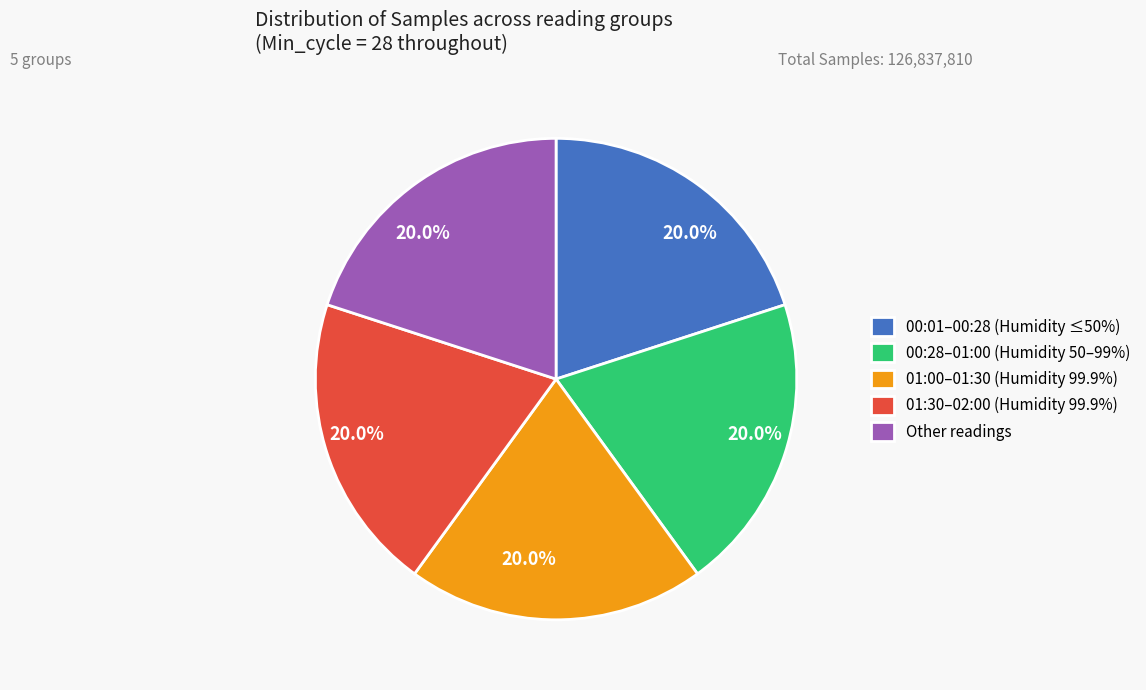

What portion of the pie excludes 00:01–00:28 (Humidity ≤50%)?

80.0%